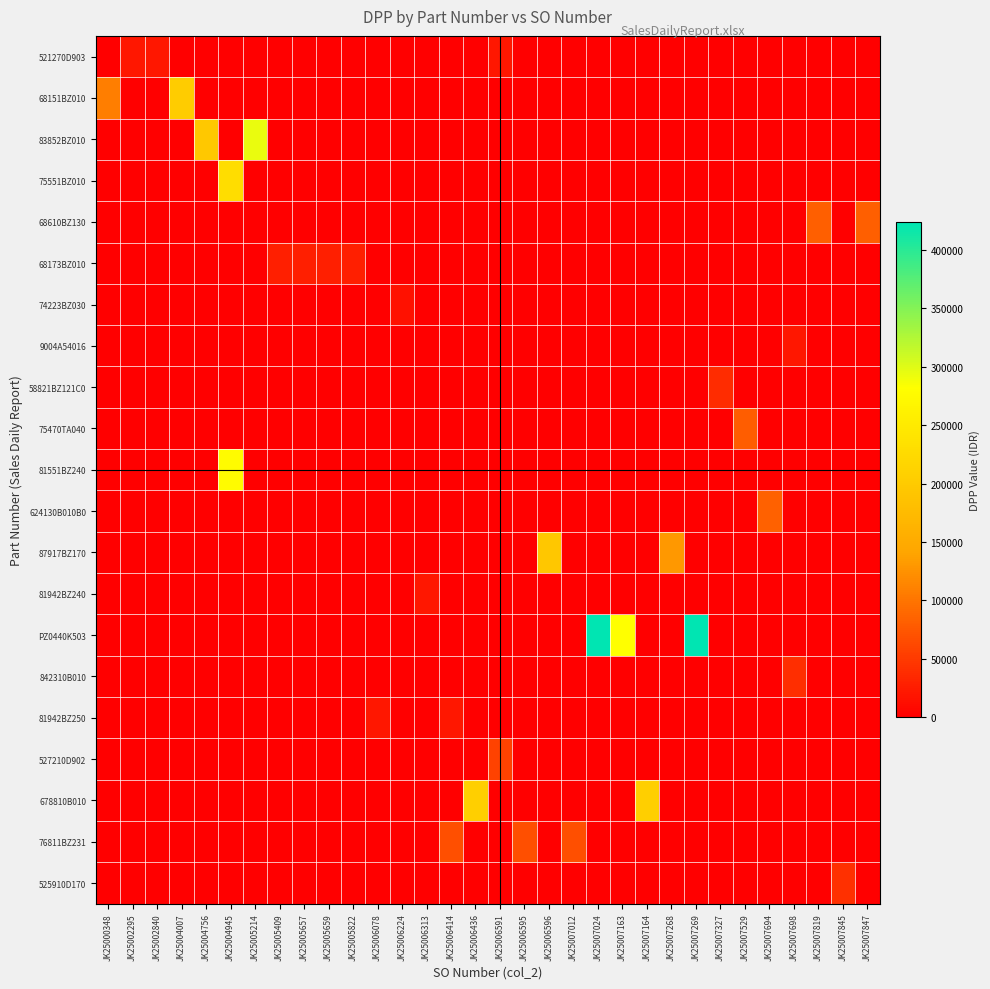

What is the maximum value shown in the chart?

423679.7